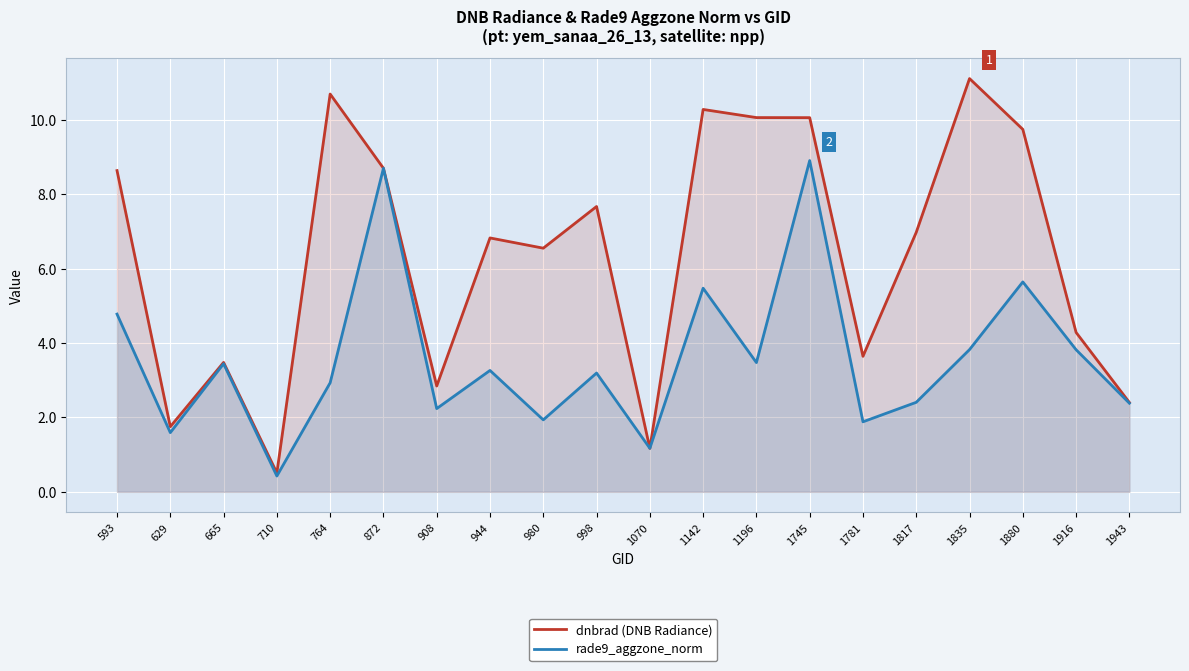

What is the lowest value of the rade9_aggzone_norm series?

0.4